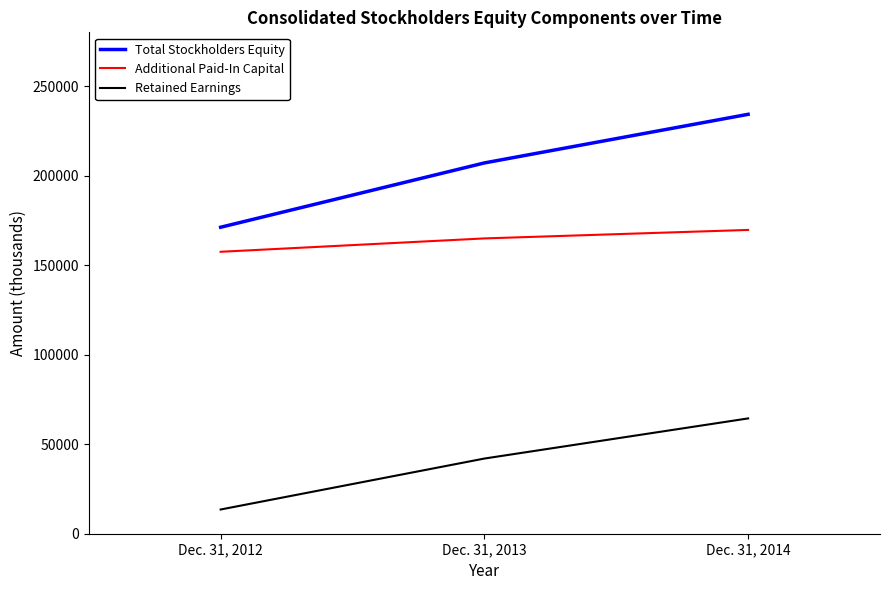

What is the approximate value of Total Stockholders Equity at Dec. 31, 2012, to the nearest 50?

171150